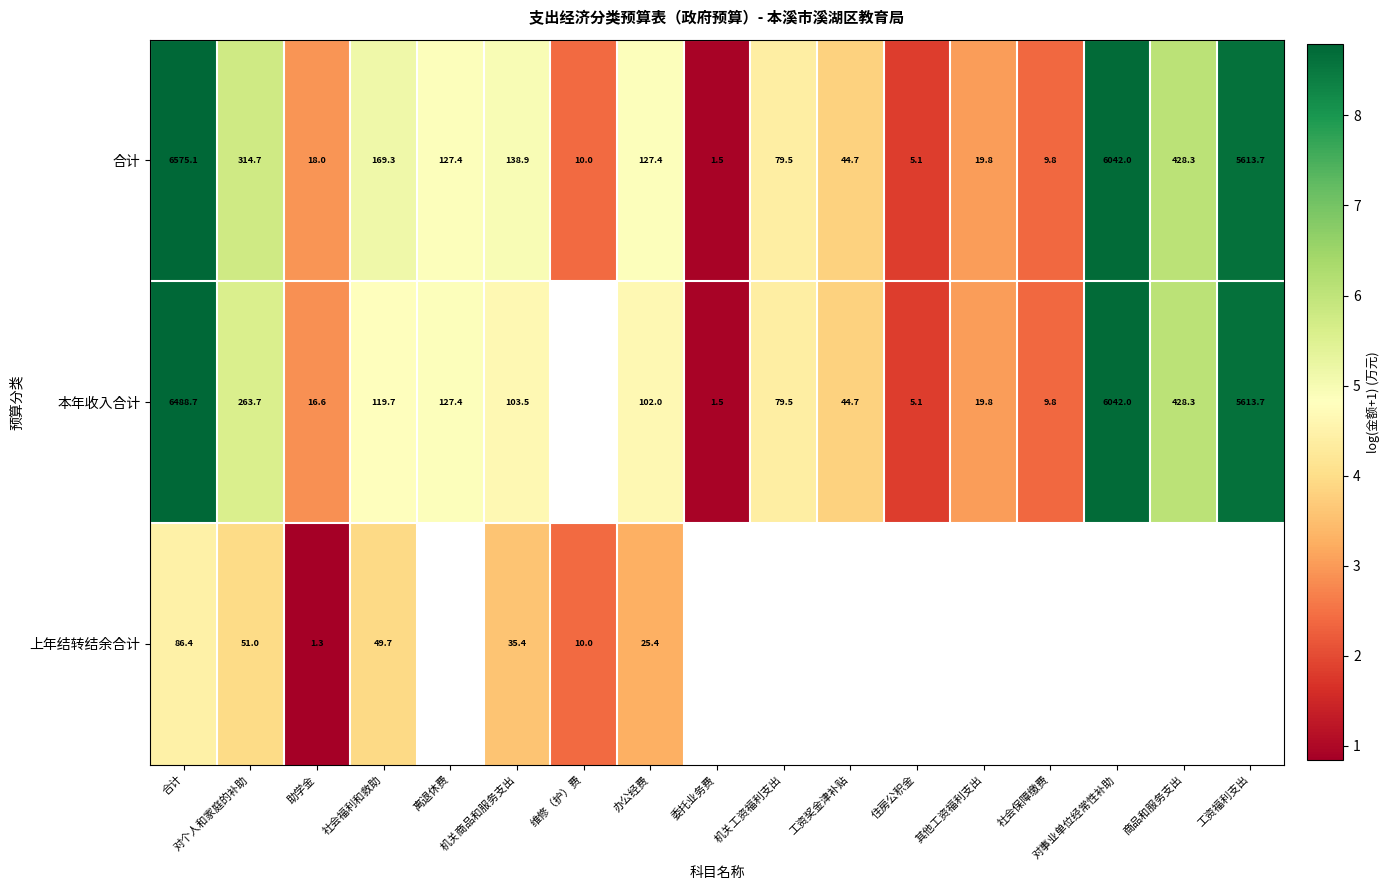

Where is 合计 nearest to the value 3288?

工资福利支出